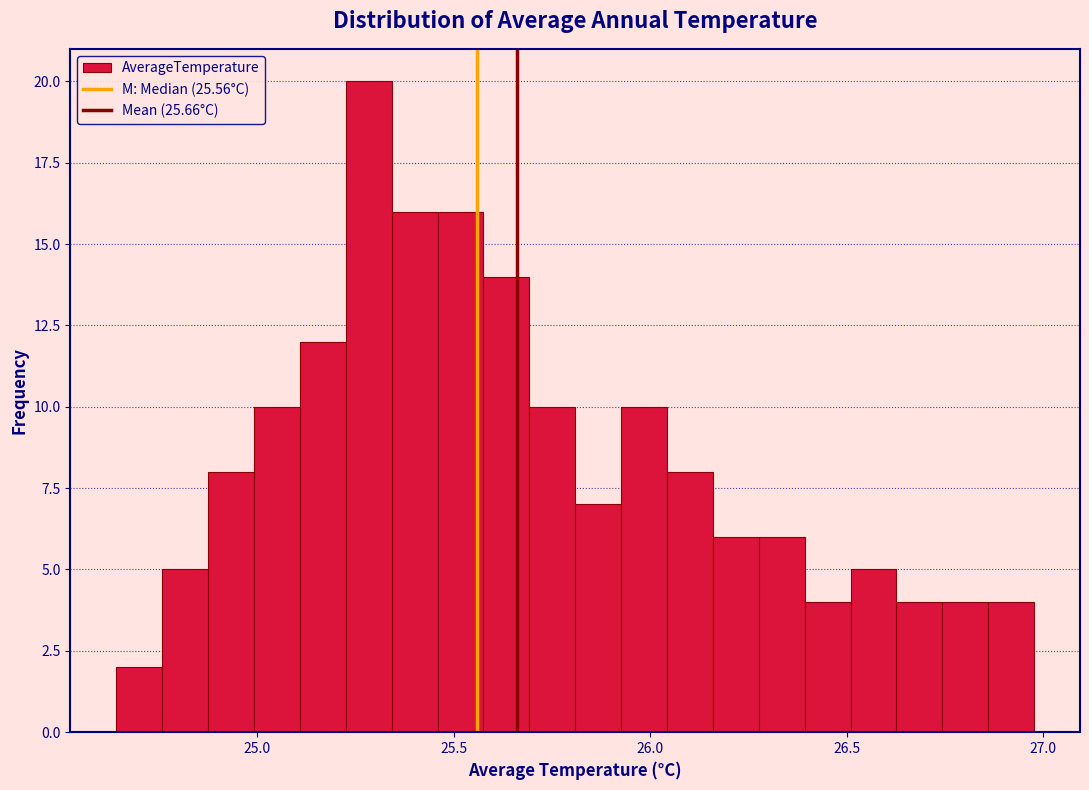

Read against the x-axis, roughly where is the centre of the tallest bar?

25.30